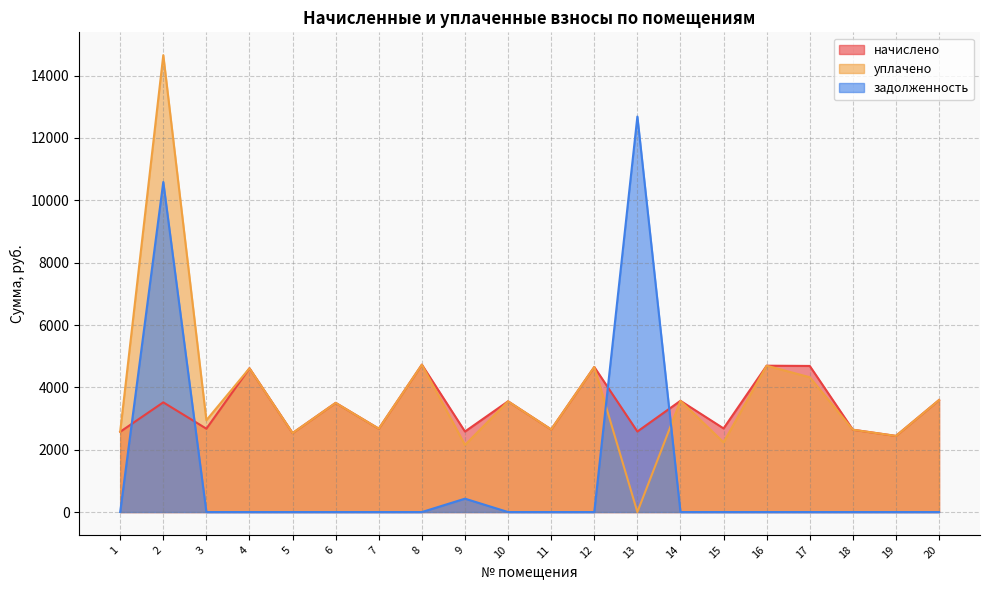

Where is уплачено nearest to the value 7327?

8